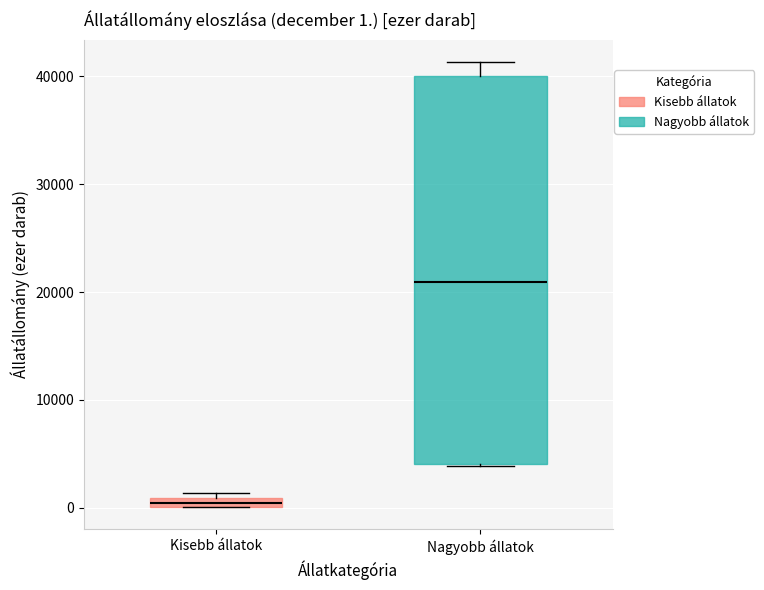

Comparing the boxes themselves (not the whiskers), which one is the tallest?

Nagyobb állatok